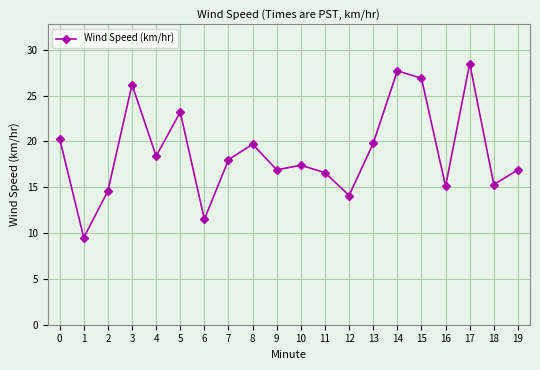

What is the smallest value displayed?

9.5